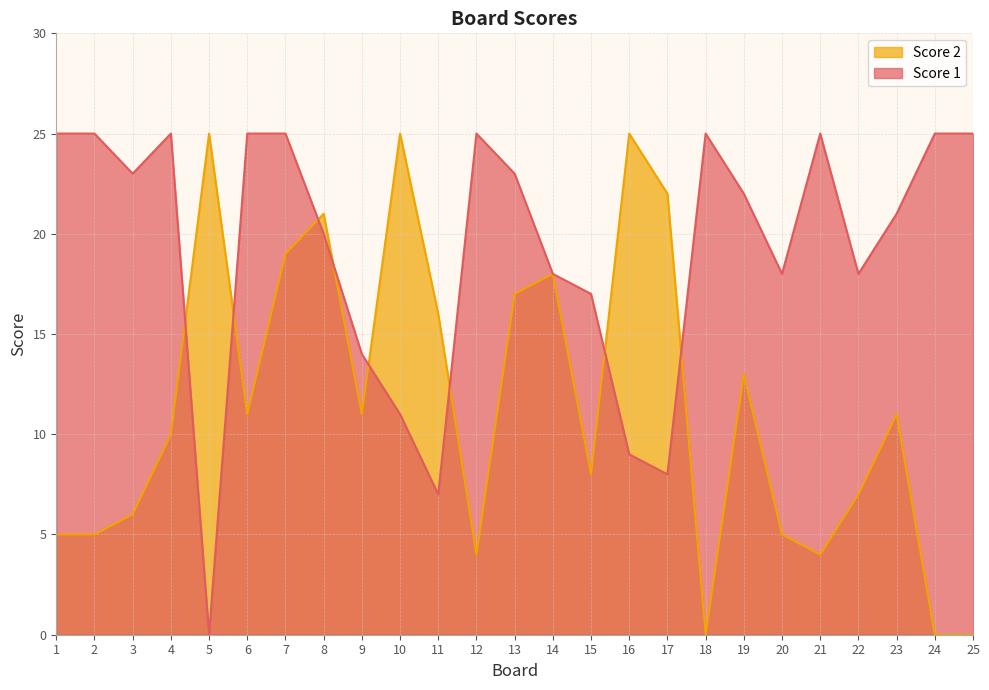

At how many categories does at least one series exceed 21?

17